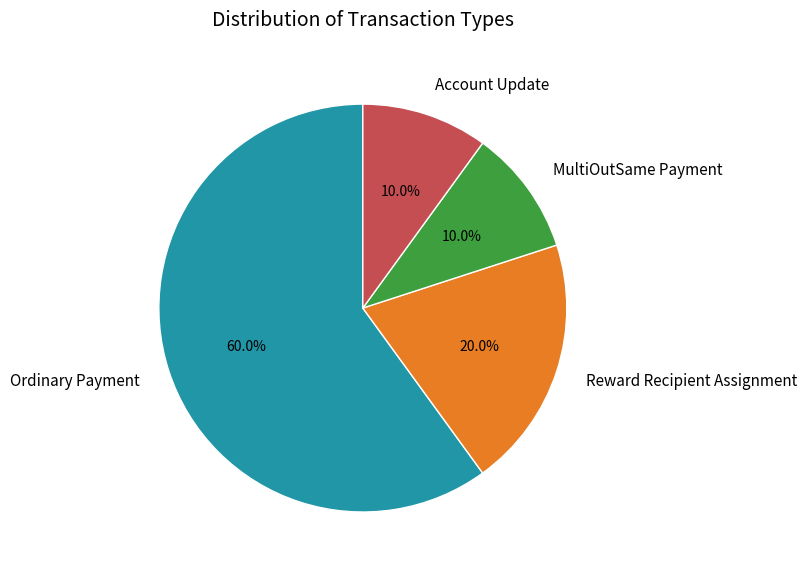

Approximately how many times larger is the value at Account Update compared to Reward Recipient Assignment?

0.5